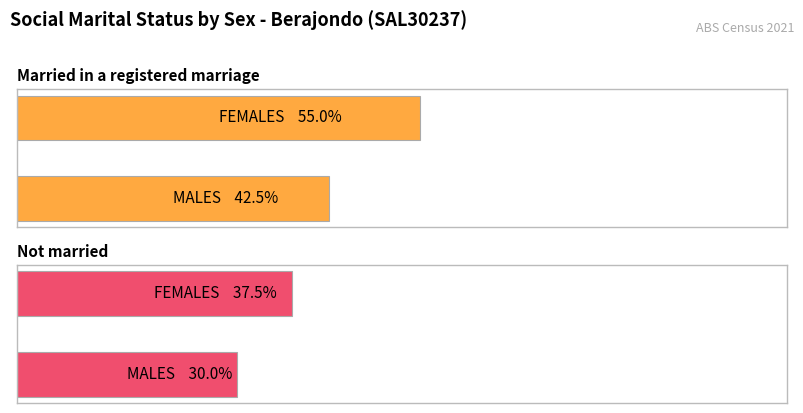

True or false: Not married has a value of 4 at MALES.

False